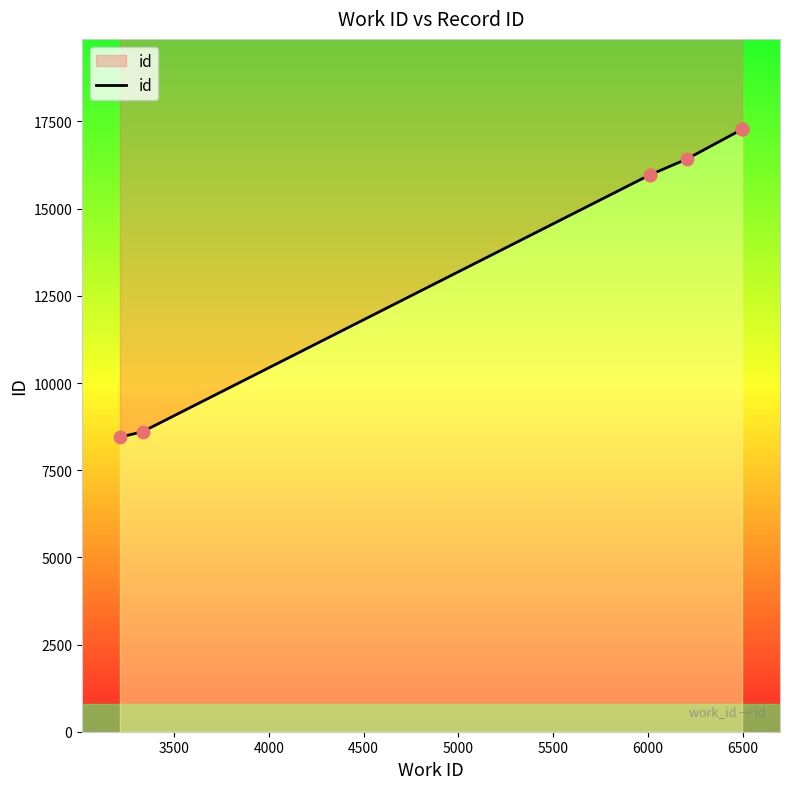

Between 3500 and 5000, which is larger?

5000